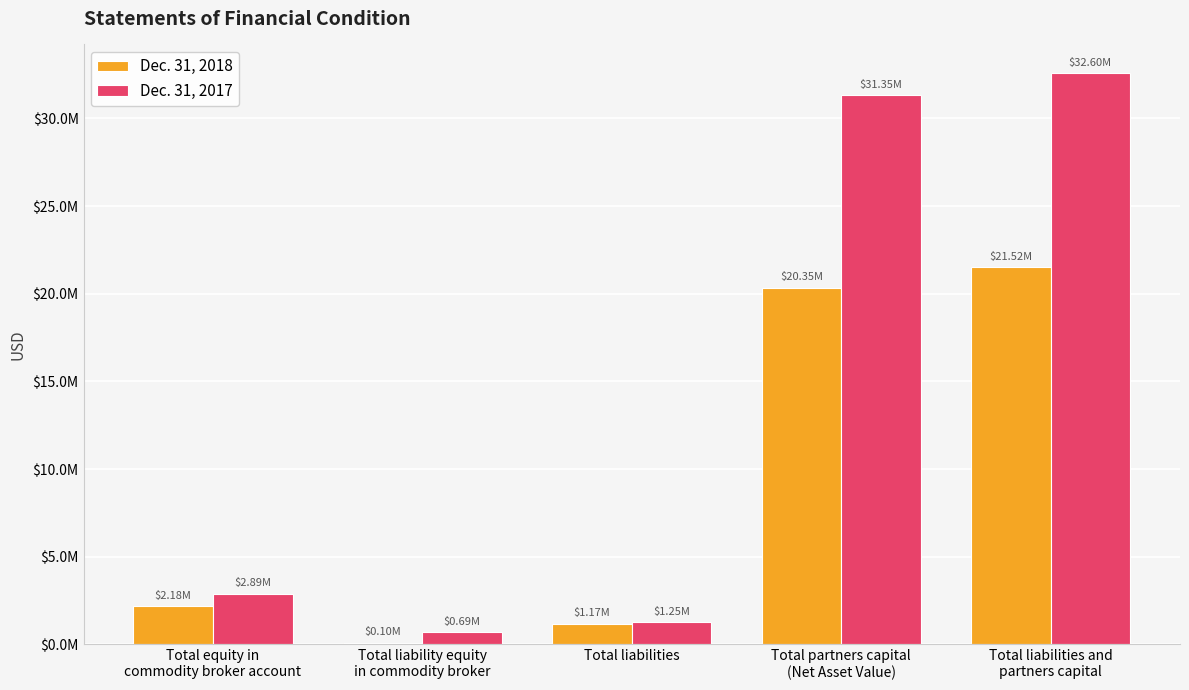

Which series has the largest total across all categories?

Dec. 31, 2017